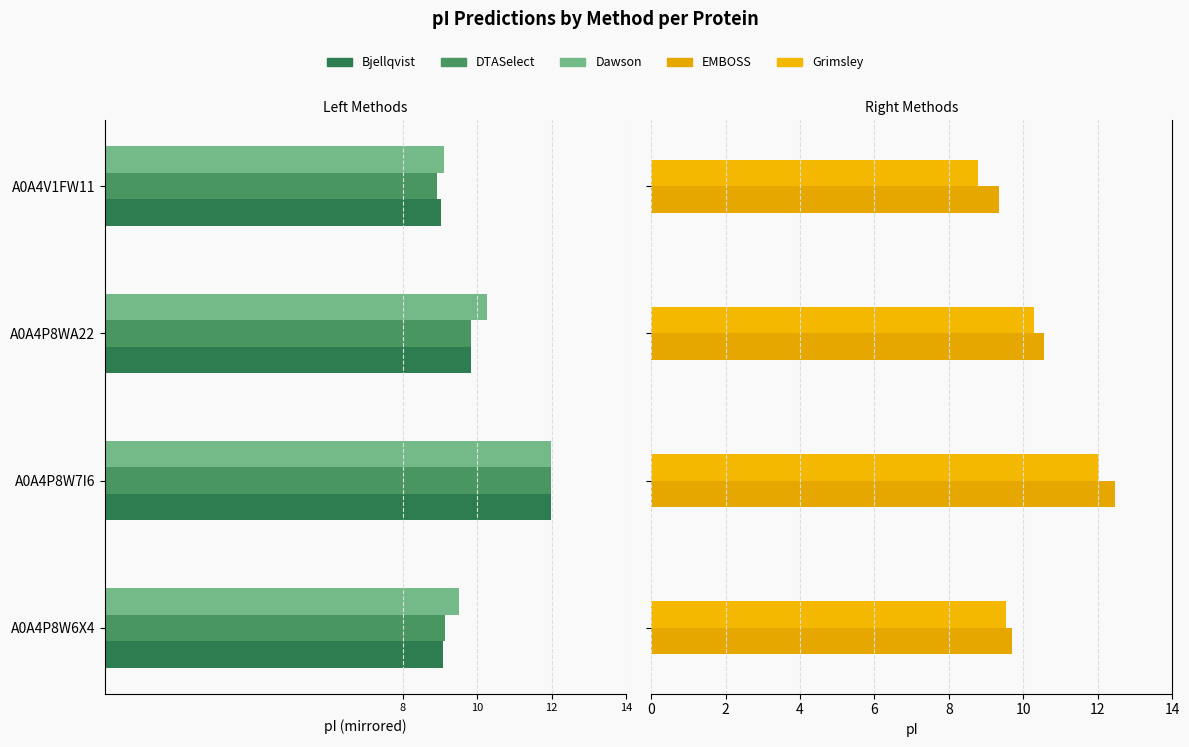

How many values in the Grimsley series exceed 10?

2